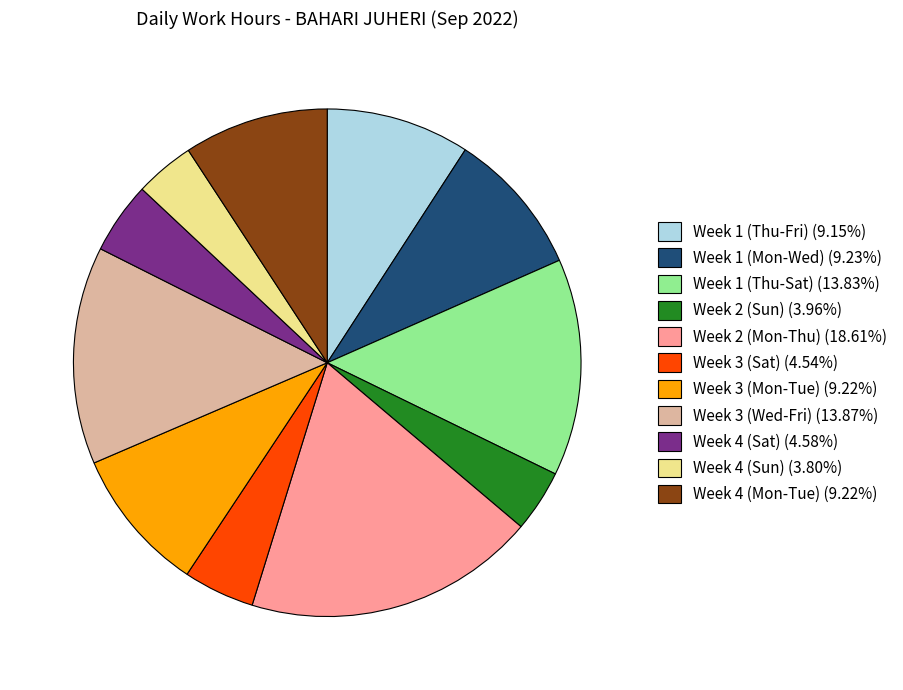

Is the sum of Week 3 (Sat) (4.54%) and Week 3 (Wed-Fri) (13.87%) greater than half?

No